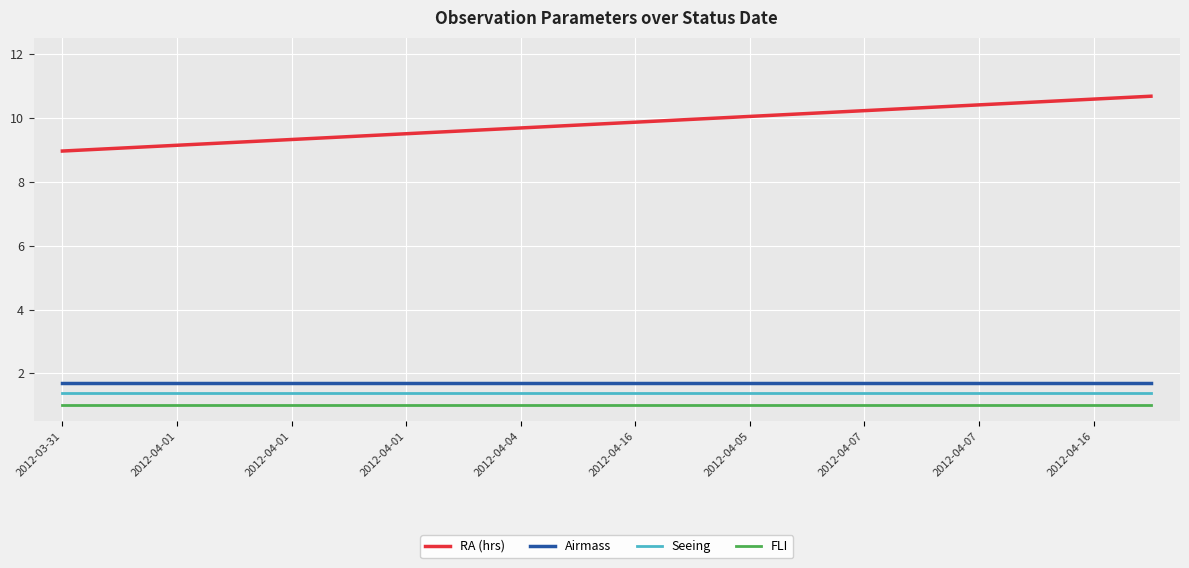

True or false: RA (hrs) and Airmass cross at least once.

False